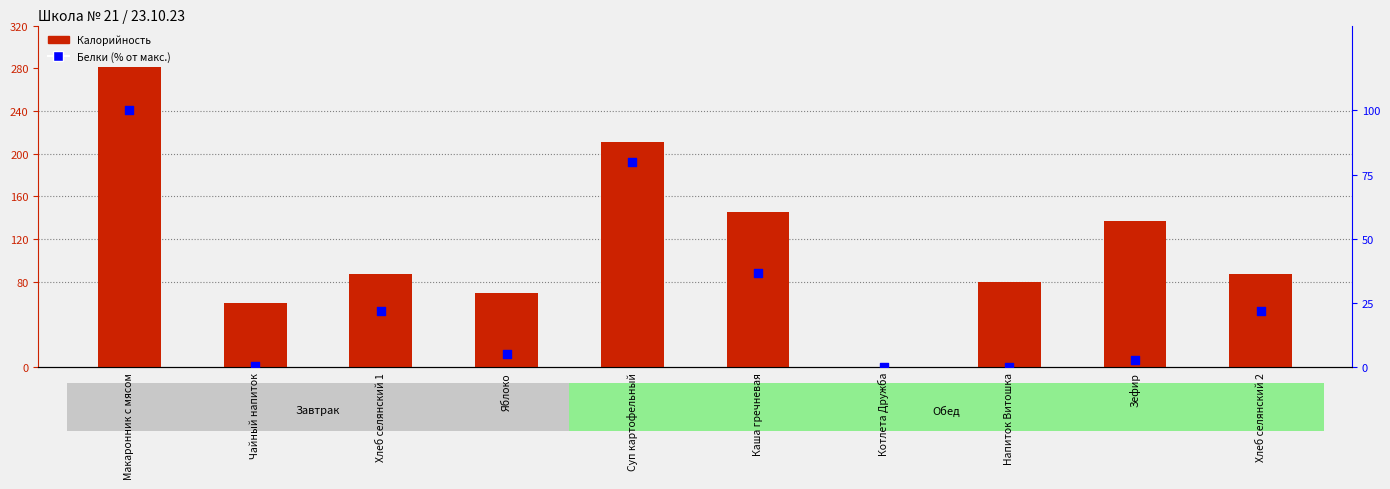

At which category is the sum across all series the highest?

Макаронник с мясом